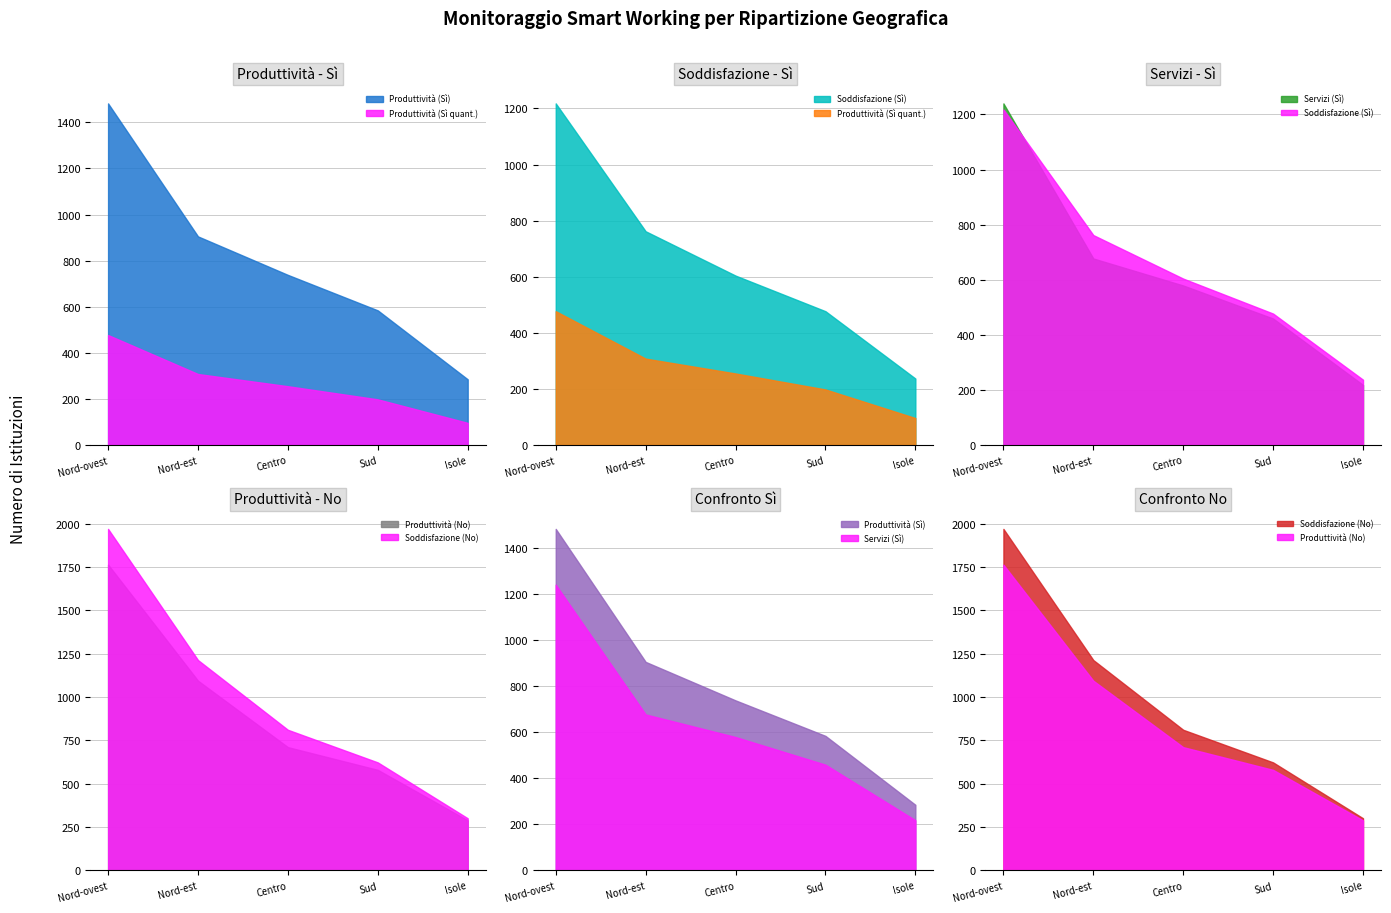

Which category has the lowest value across all series?

Isole